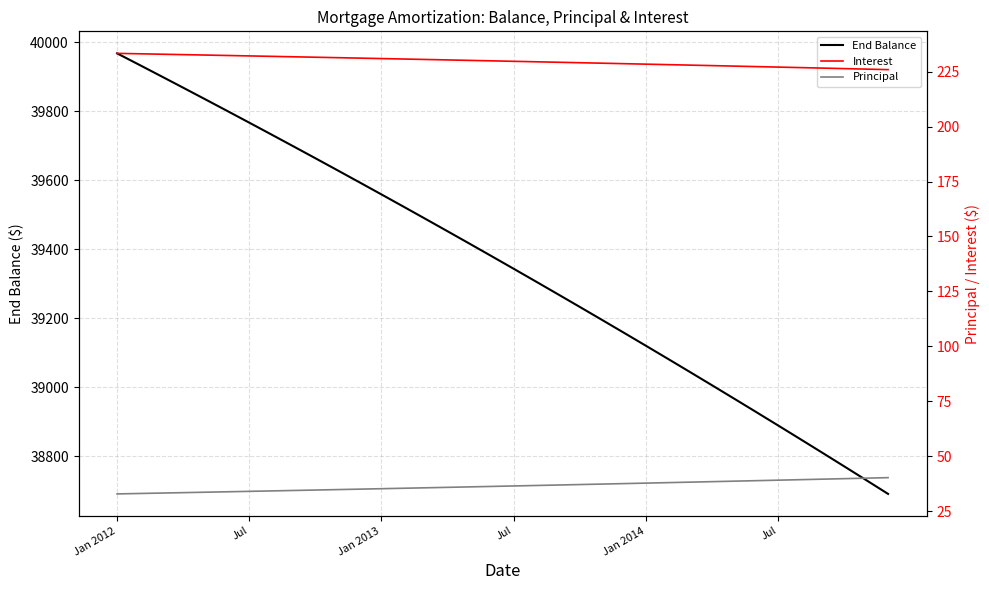

What is the value of the End Balance point at the 35th from the left?

38731.0